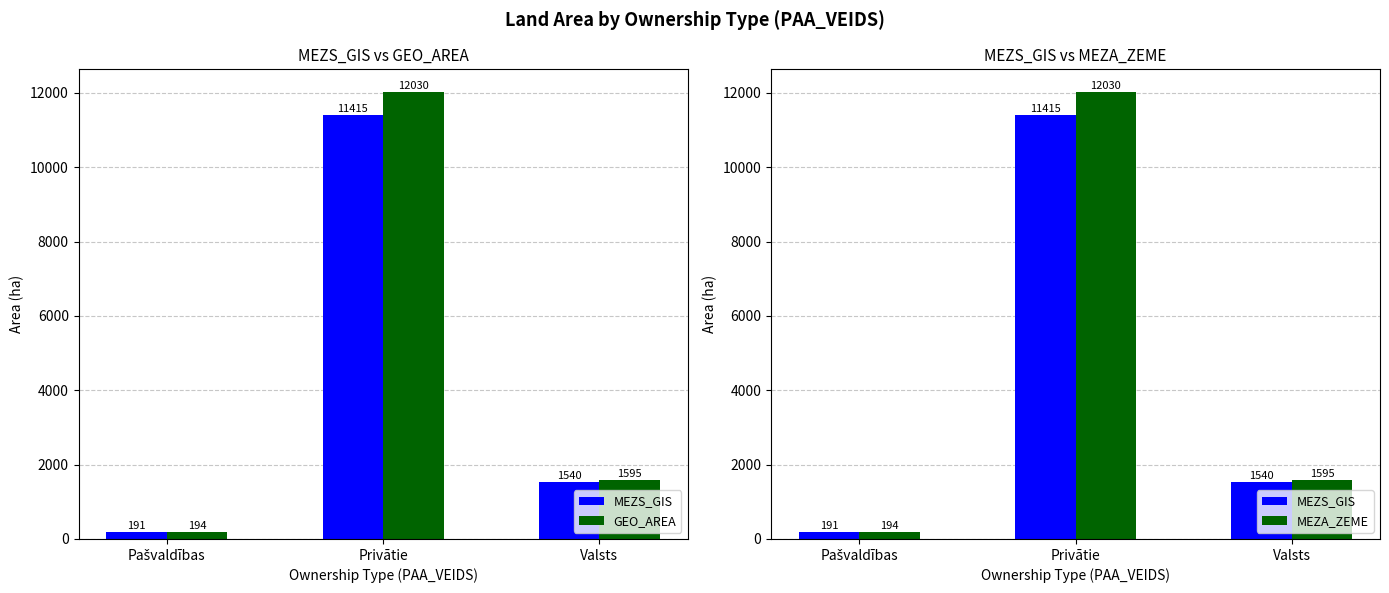

Which series has the widest spread of values?

GEO_AREA